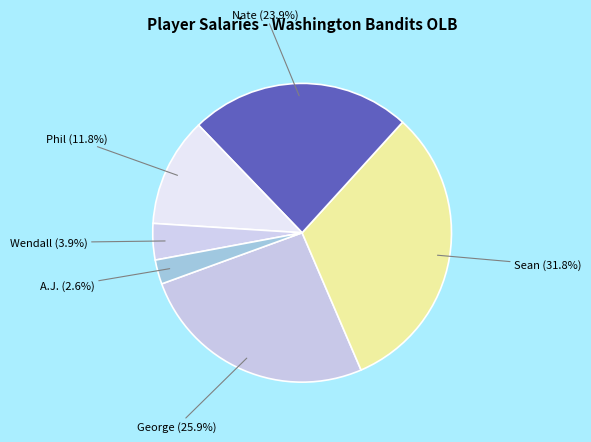

Which category has the smallest portion of the pie?

A.J.